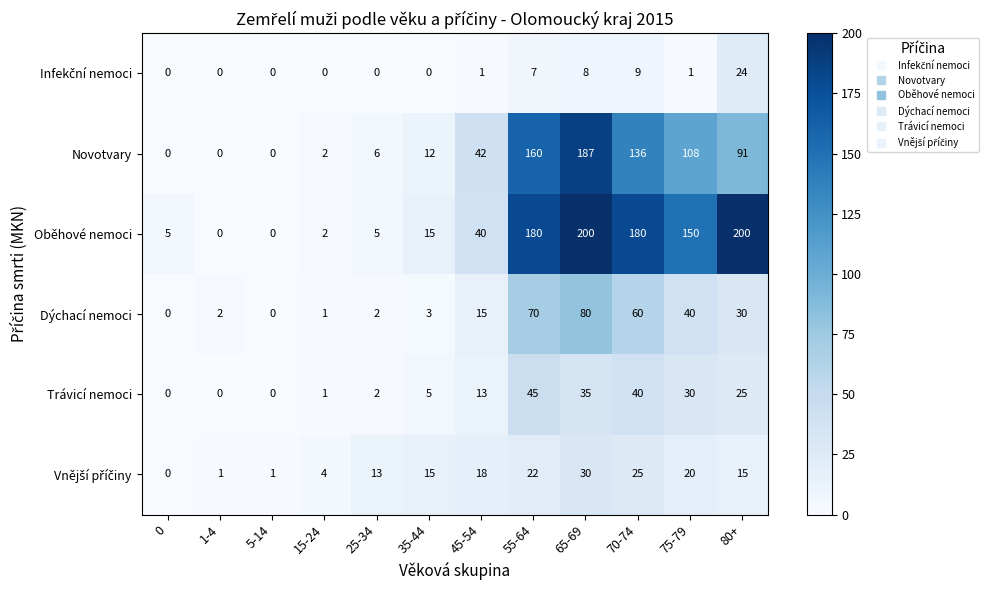

Which series has the largest range (max minus min)?

Oběhové nemoci